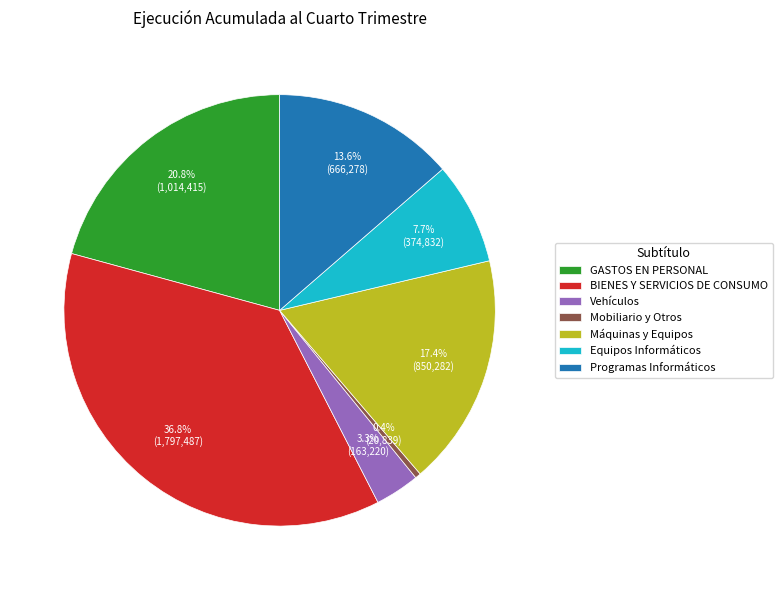

Which has a higher value, BIENES Y SERVICIOS DE CONSUMO or Equipos Informáticos?

BIENES Y SERVICIOS DE CONSUMO